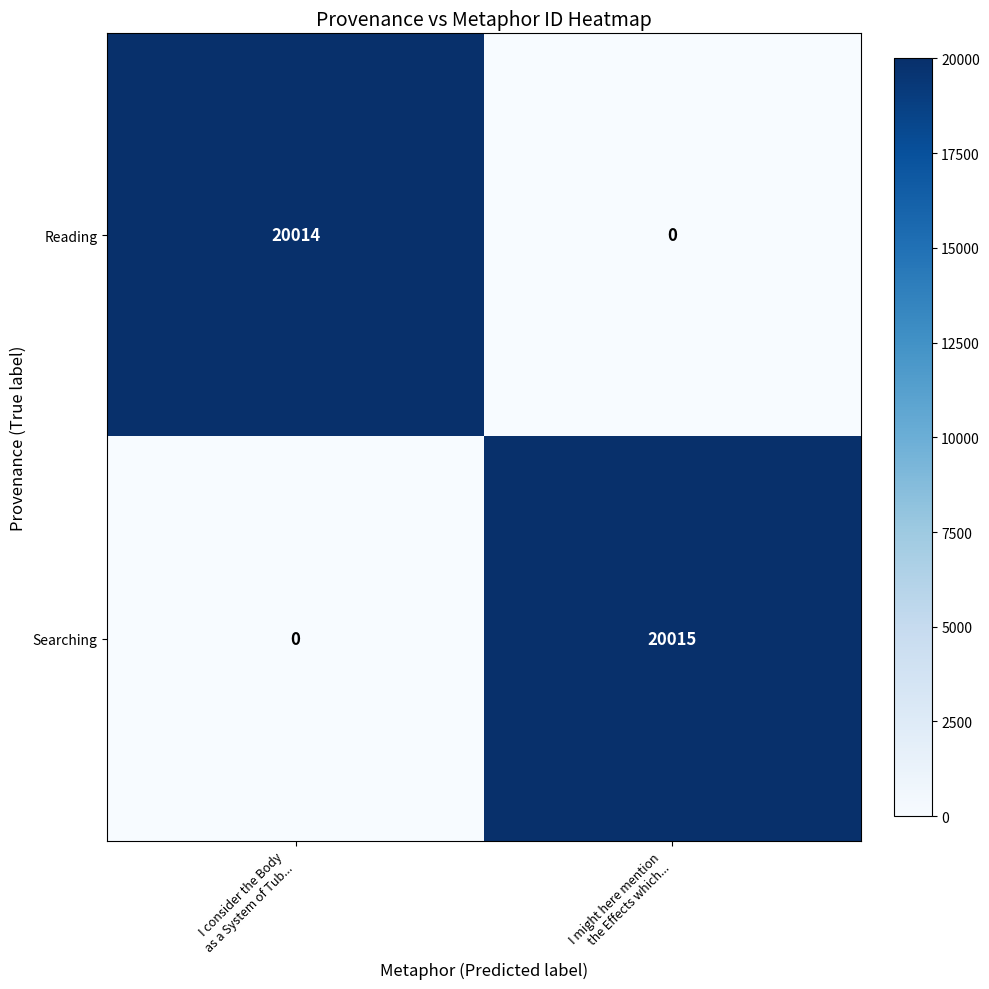

At how many categories does at least one series exceed 14473?

2